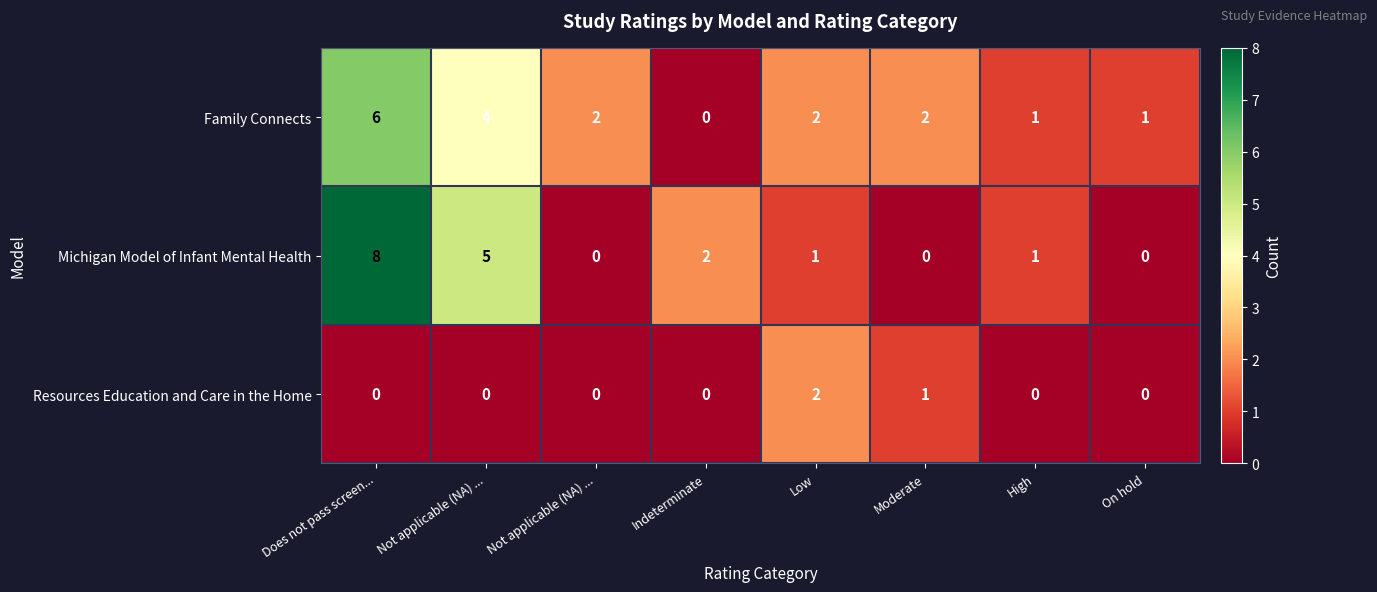

How many values in the Michigan Model of Infant Mental Health series are below 1?

3